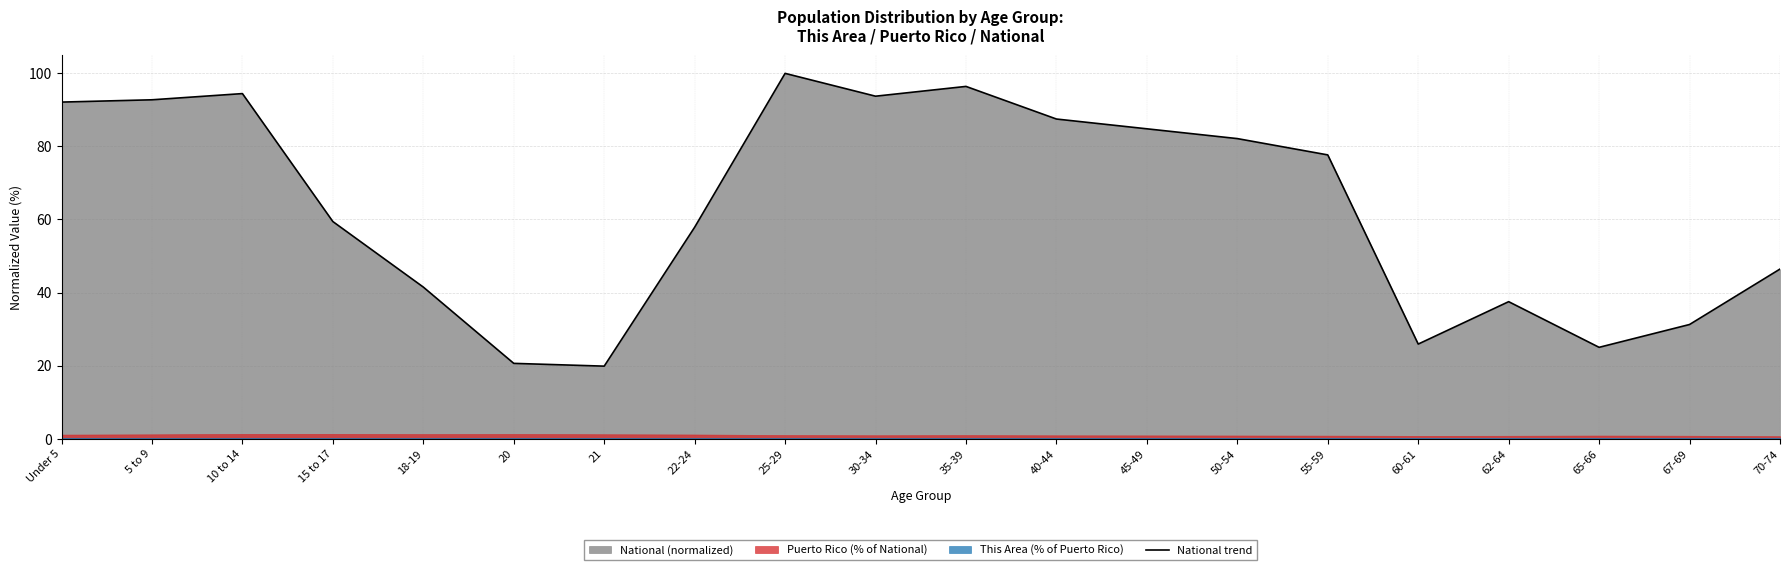

What is the label of the 3rd point from the right?

65-66